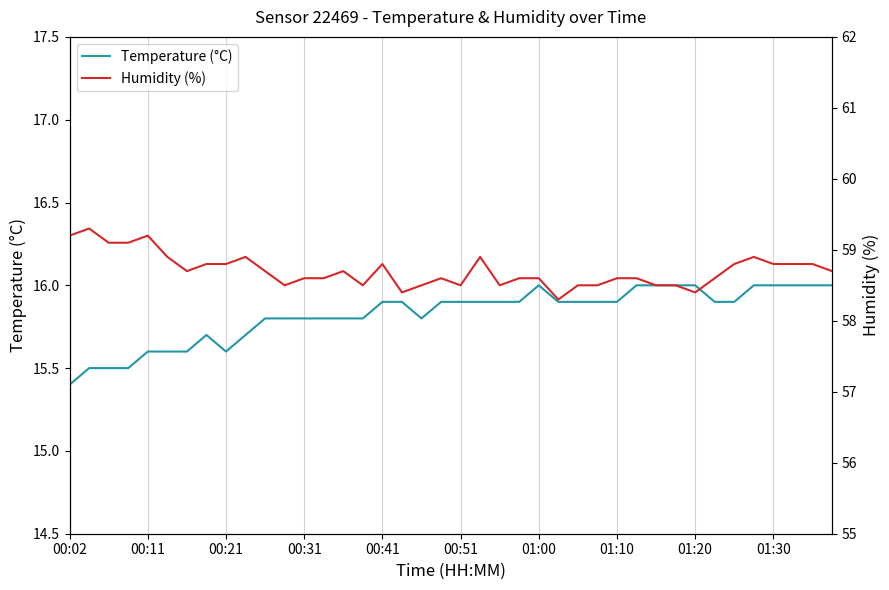

Does the chart display data point markers on the line(s)?

No